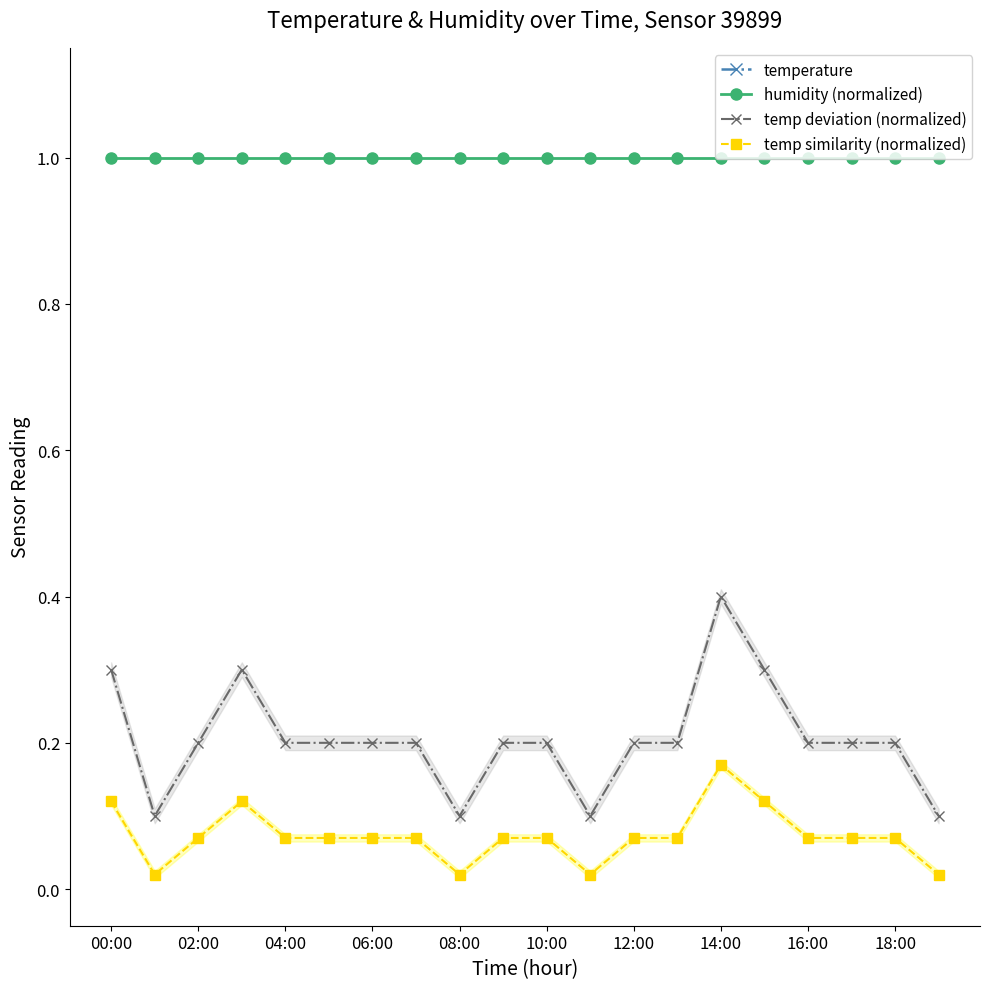

The value of humidity (normalized) at 06:00 is 1.0. True or false?

True